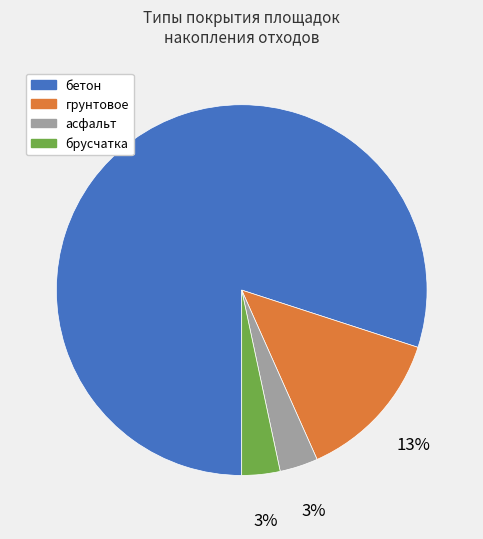

Which slice is the largest?

бетон